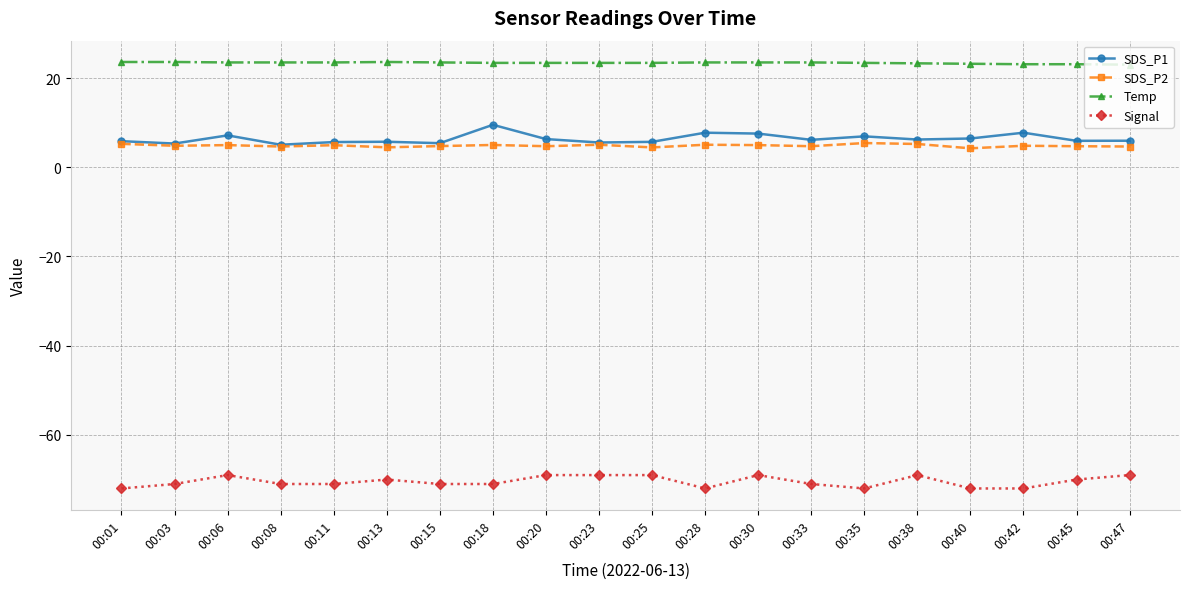

True or false: Temp has a value of 6.0 at 00:13.

False